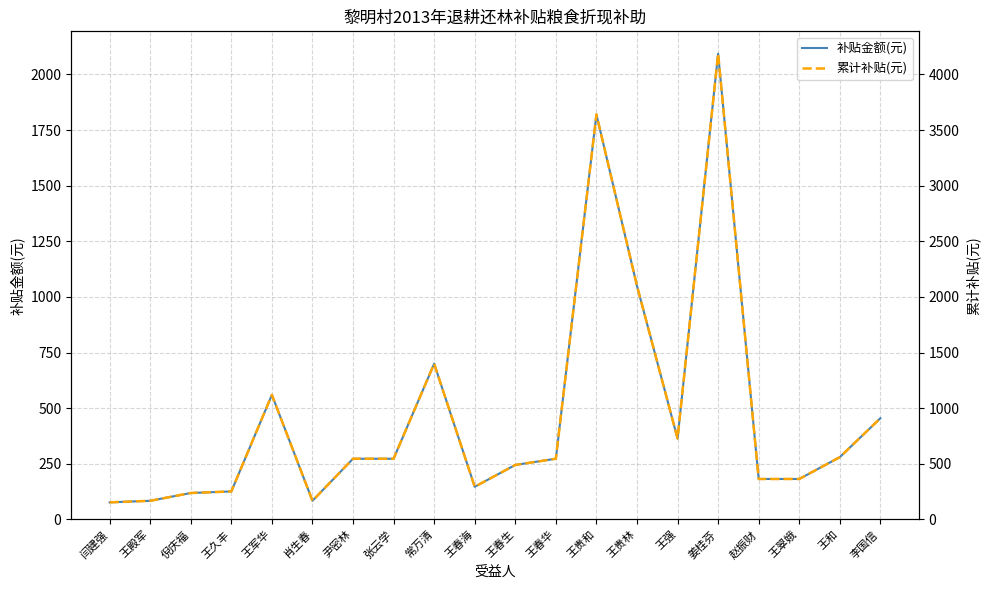

At which category does the chart reach its minimum across all series?

闫建强